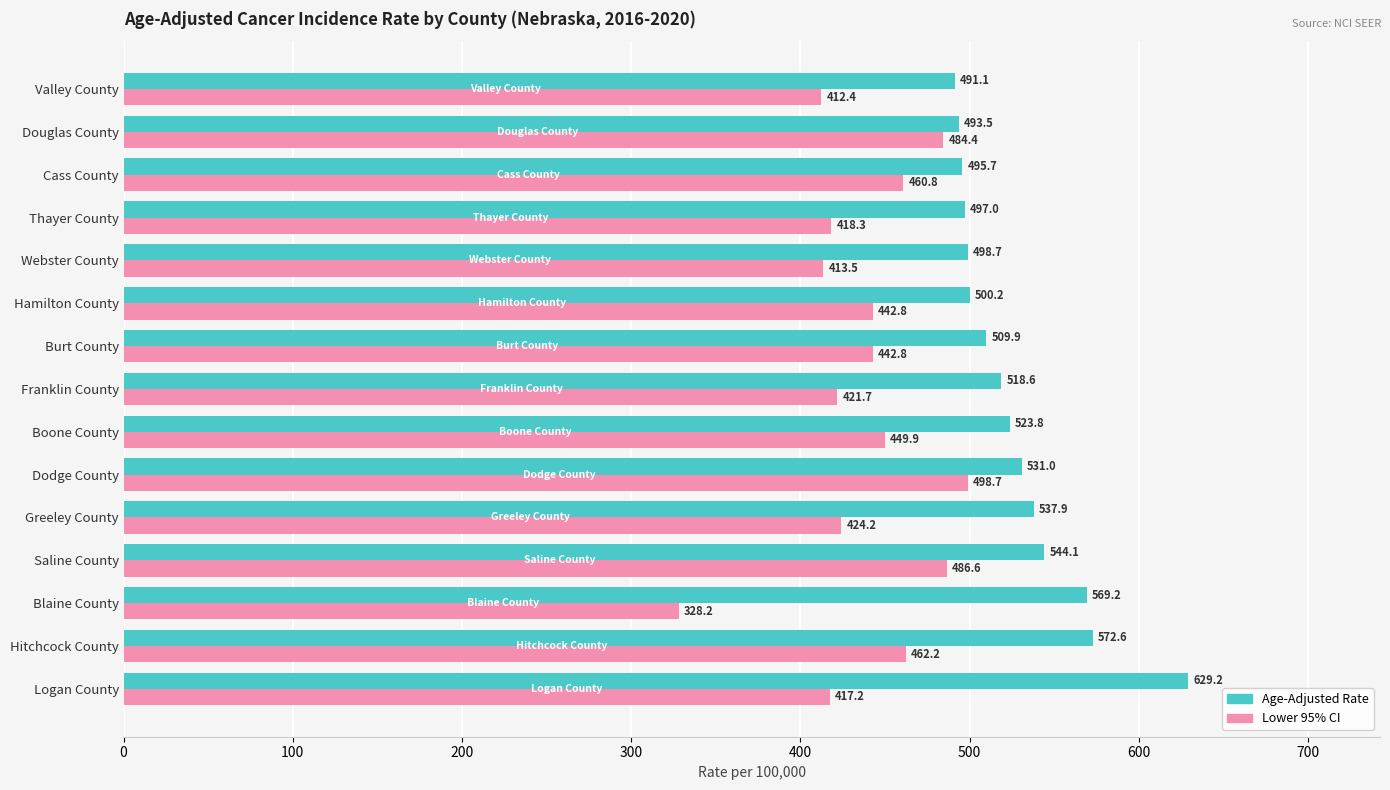

What are all the series names shown in the legend?

Age-Adjusted Rate, Lower 95% CI